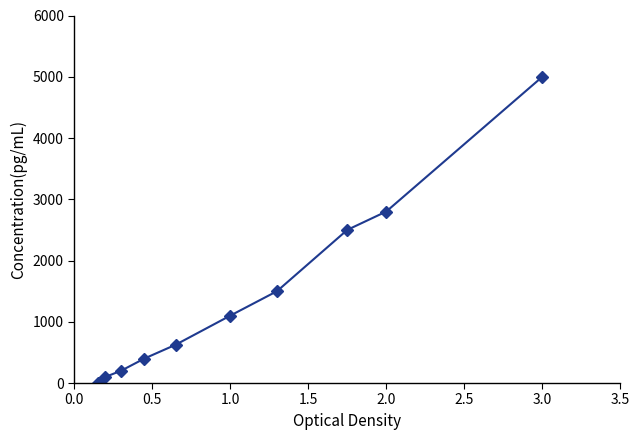

True or false: the data has more than 0 interior local peaks.

False